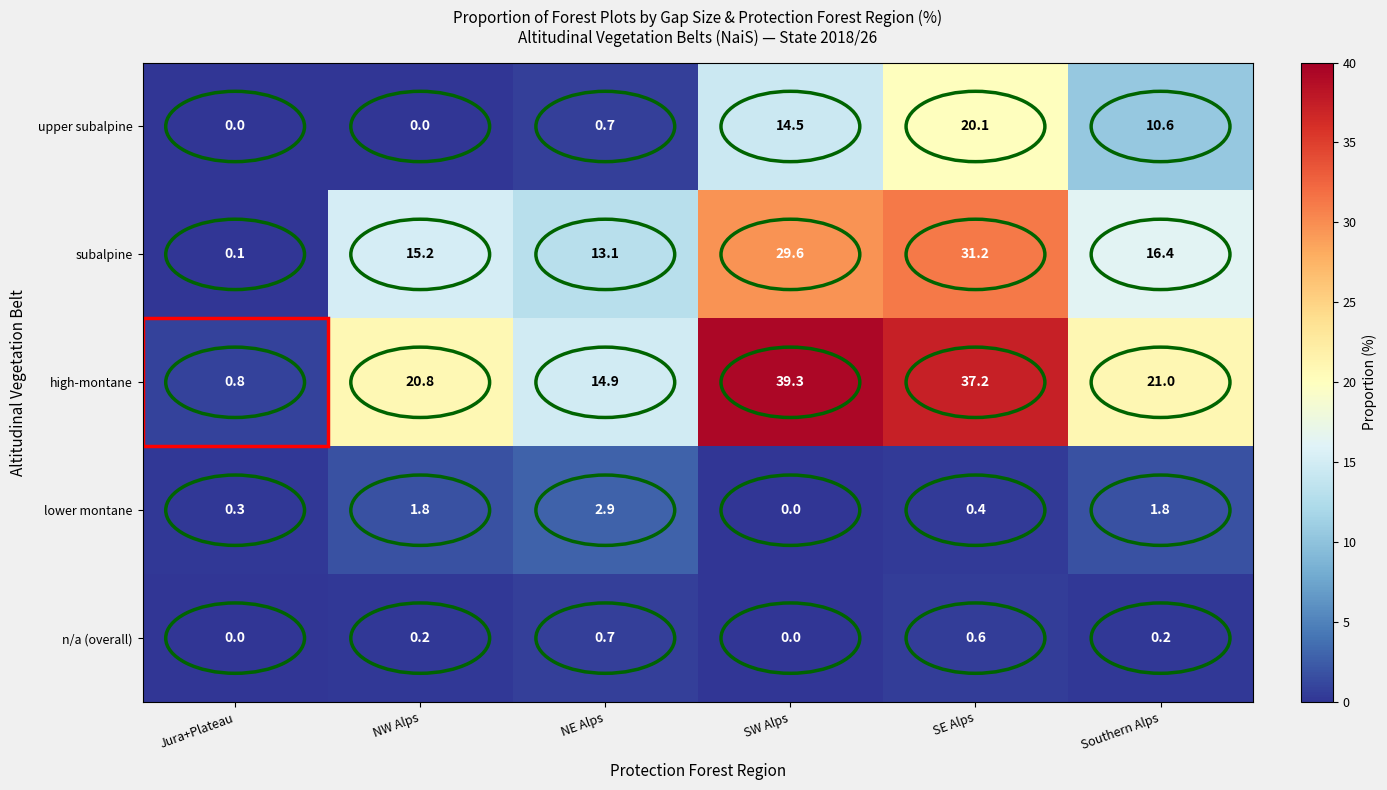

How many categories are shown in the chart?

6